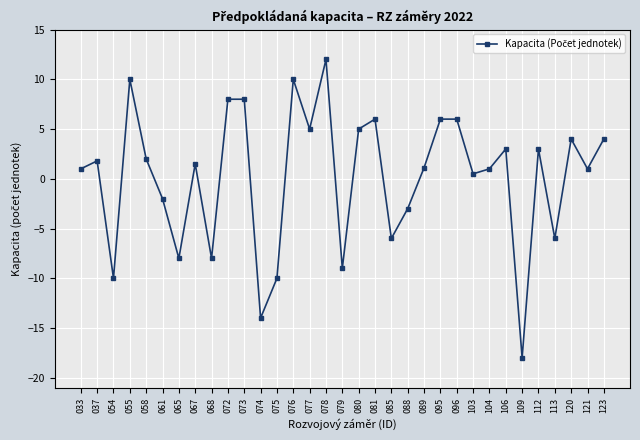

What is the value of the 29th point from the left?

3.0